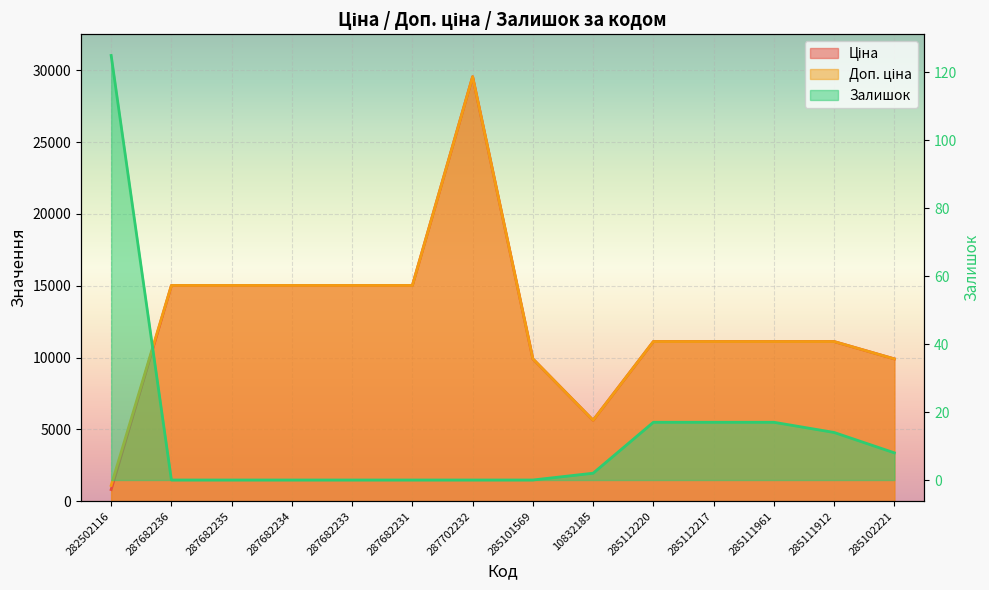

At which category does Доп. ціна reach its first local peak?

287702232